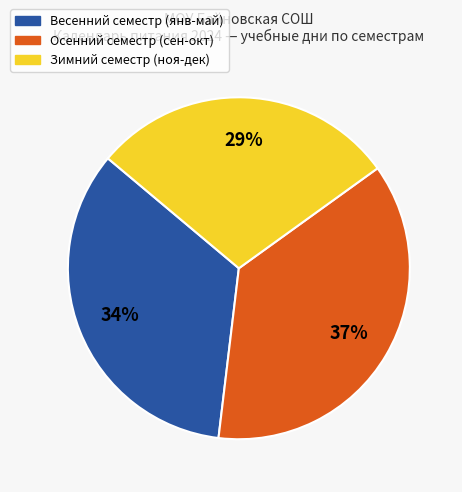

To the nearest percent, what is the difference between the largest and smallest slice percentages?

8%